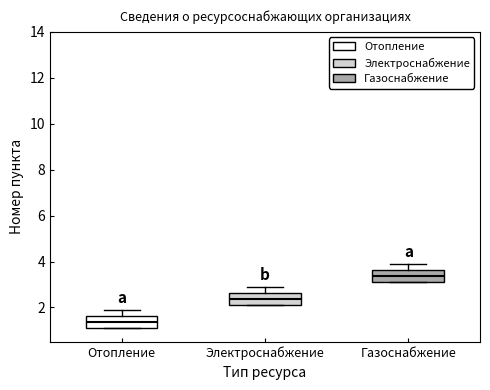

Reading left to right, transcribe this box plot: for each box, give where its median line is, the range the box spans, and where its two whiskers end, as read against the y-axis. The values are not printed on the chart, so give them approximately, as read against the axis.

Отопление: median 1.4, box 1.2 to 1.6, whiskers 1.2 to 2.0
Электроснабжение: median 2.4, box 2.2 to 2.6, whiskers 2.2 to 3.0
Газоснабжение: median 3.4, box 3.2 to 3.6, whiskers 3.2 to 4.0